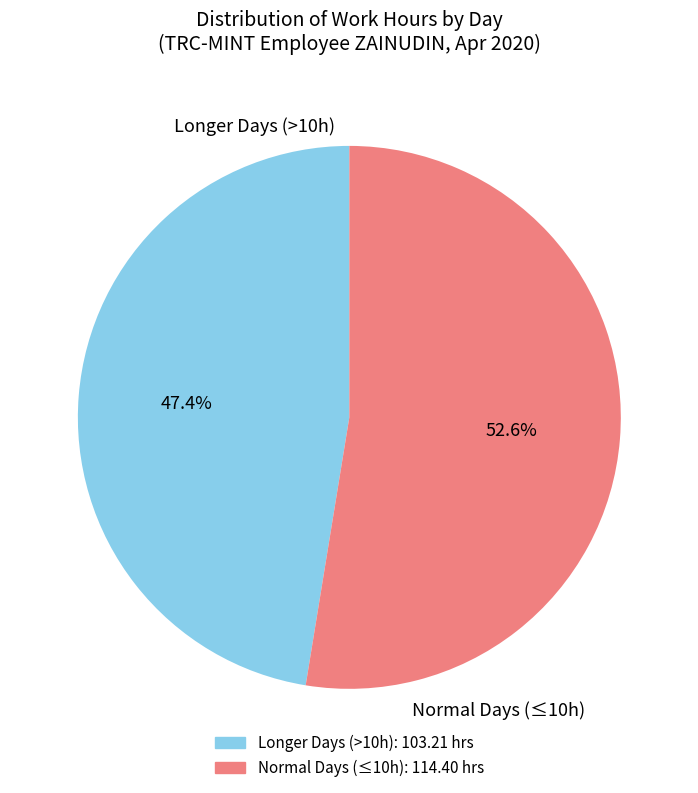

Is there any slice that represents more than half of the pie?

Yes